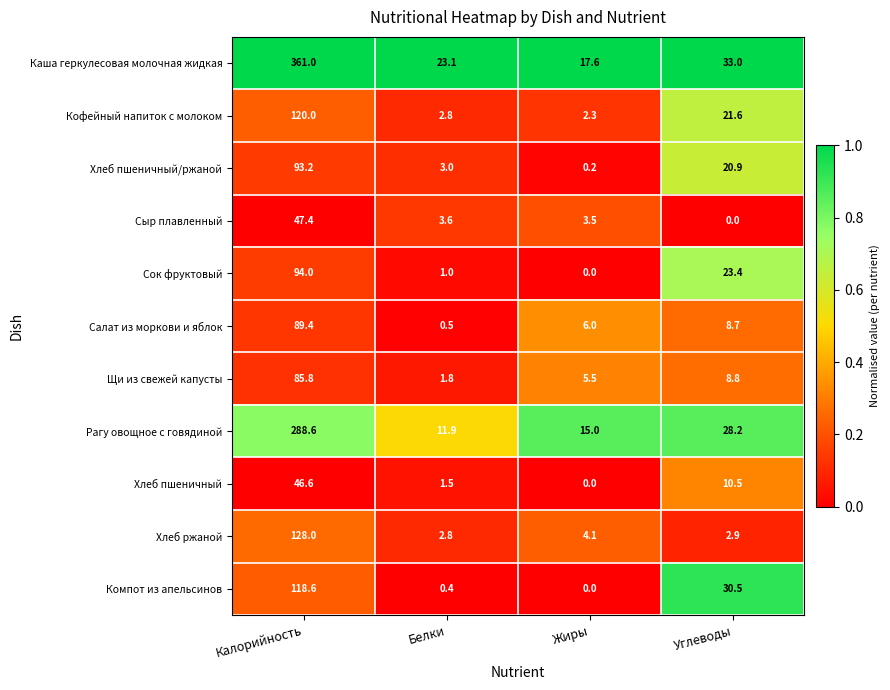

What is the total value across all series at Углеводы?

188.5